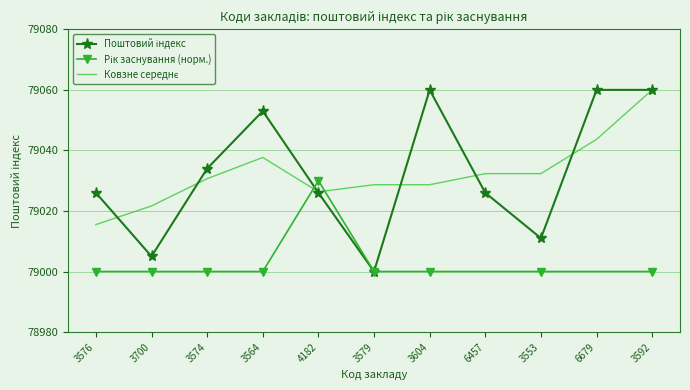

What is the sum of all values?

869361